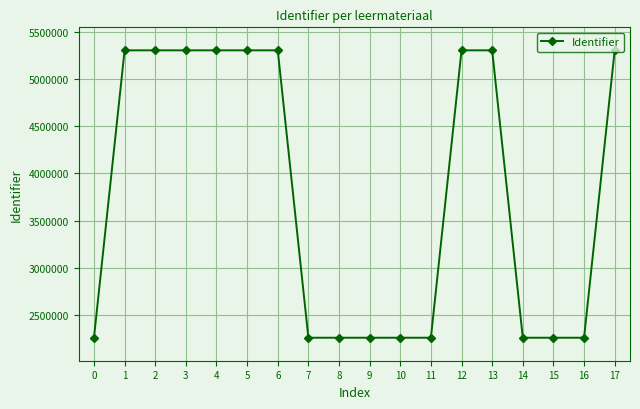

Does the chart display data point markers on the line(s)?

Yes